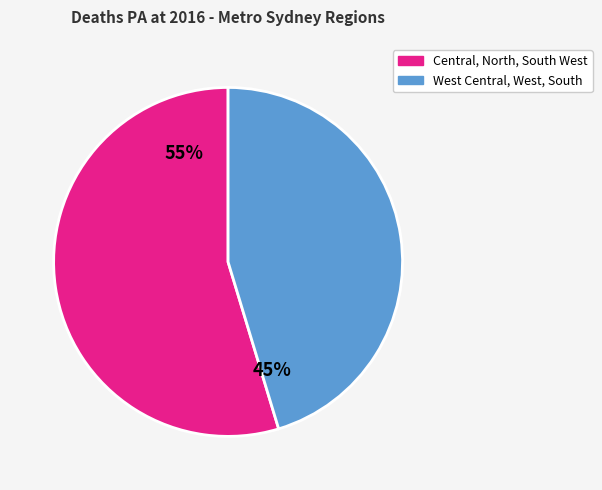

Is there a majority slice in this chart?

Yes